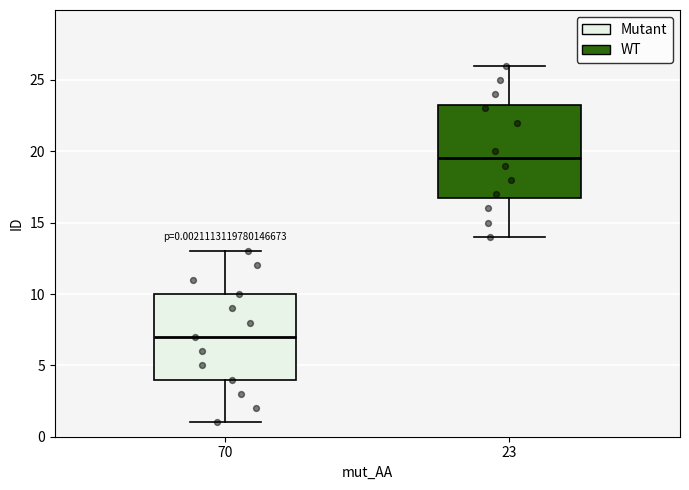

Which box's median line is the lowest?

70